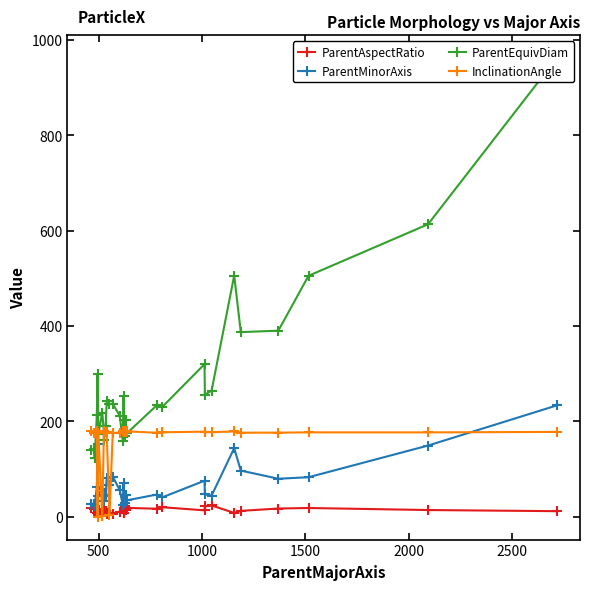

Which series ends up on top after the final intersection of InclinationAngle and ParentMinorAxis?

ParentMinorAxis